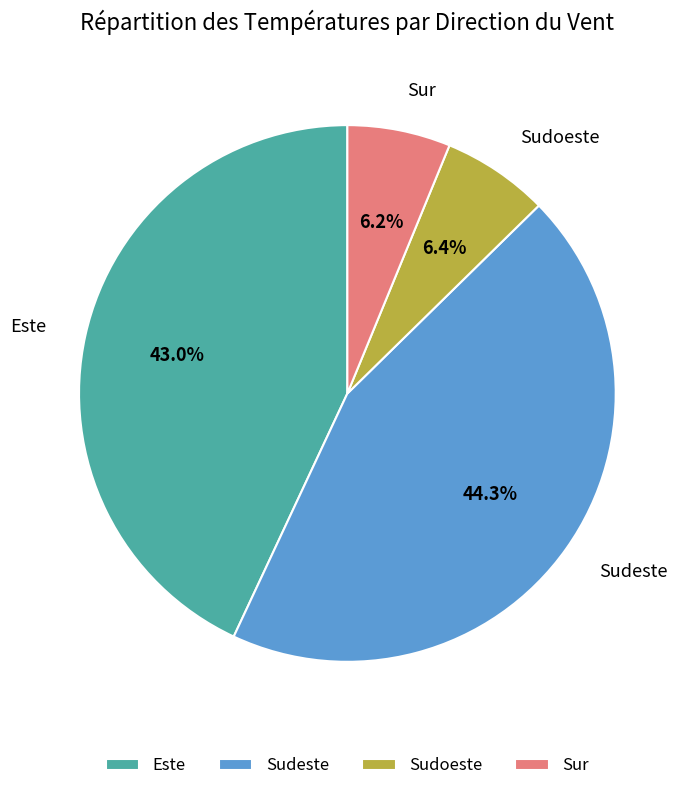

To the nearest percent, what percentage of the pie is Sudeste?

44%